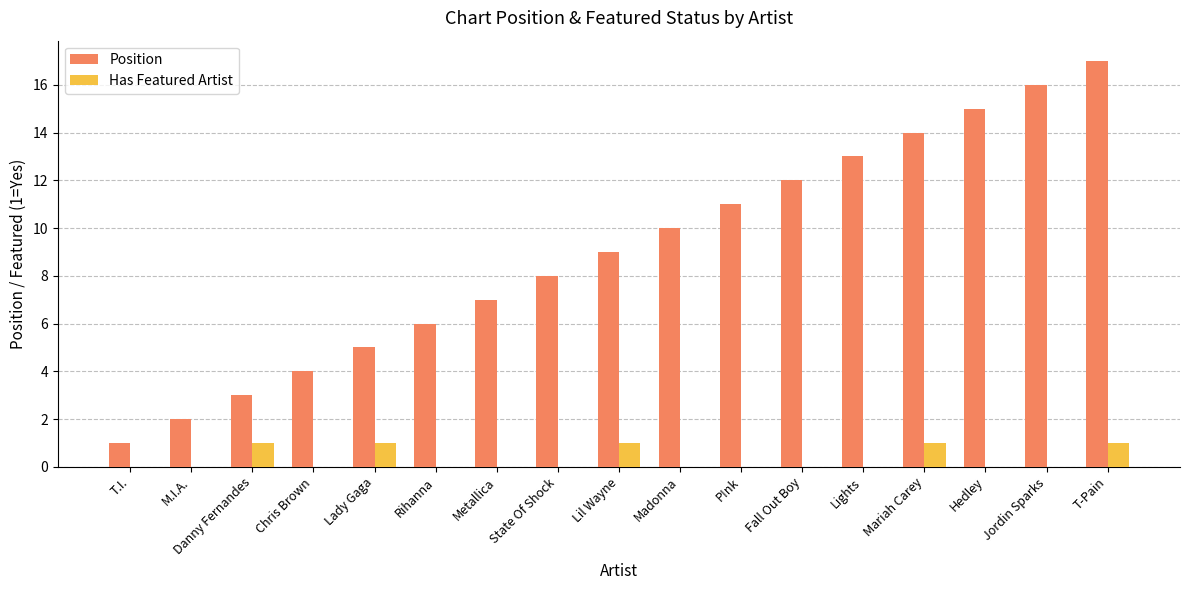

Reading left to right, list all the values displayed in this chart.

Position: T.I.=1	M.I.A.=2	Danny Fernandes=3	Chris Brown=4	Lady Gaga=5	Rihanna=6	Metallica=7	State Of Shock=8	Lil Wayne=9	Madonna=10	P!nk=11	Fall Out Boy=12	Lights=13	Mariah Carey=14	Hedley=15	Jordin Sparks=16	T-Pain=17
Has Featured Artist: T.I.=0	M.I.A.=0	Danny Fernandes=1	Chris Brown=0	Lady Gaga=1	Rihanna=0	Metallica=0	State Of Shock=0	Lil Wayne=1	Madonna=0	P!nk=0	Fall Out Boy=0	Lights=0	Mariah Carey=1	Hedley=0	Jordin Sparks=0	T-Pain=1